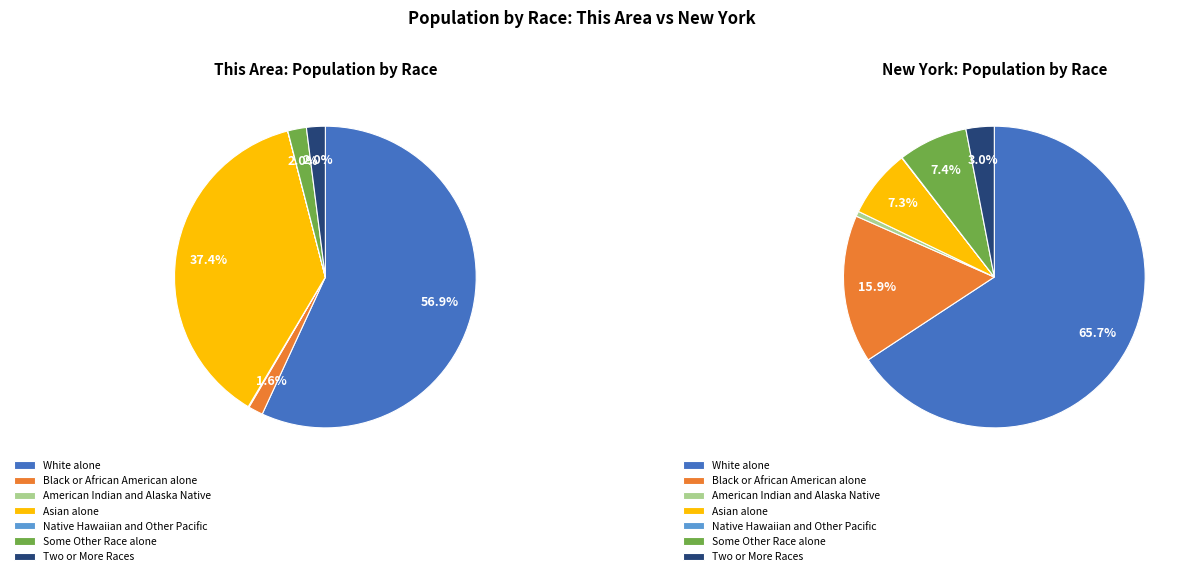

Which slice is the largest?

White alone